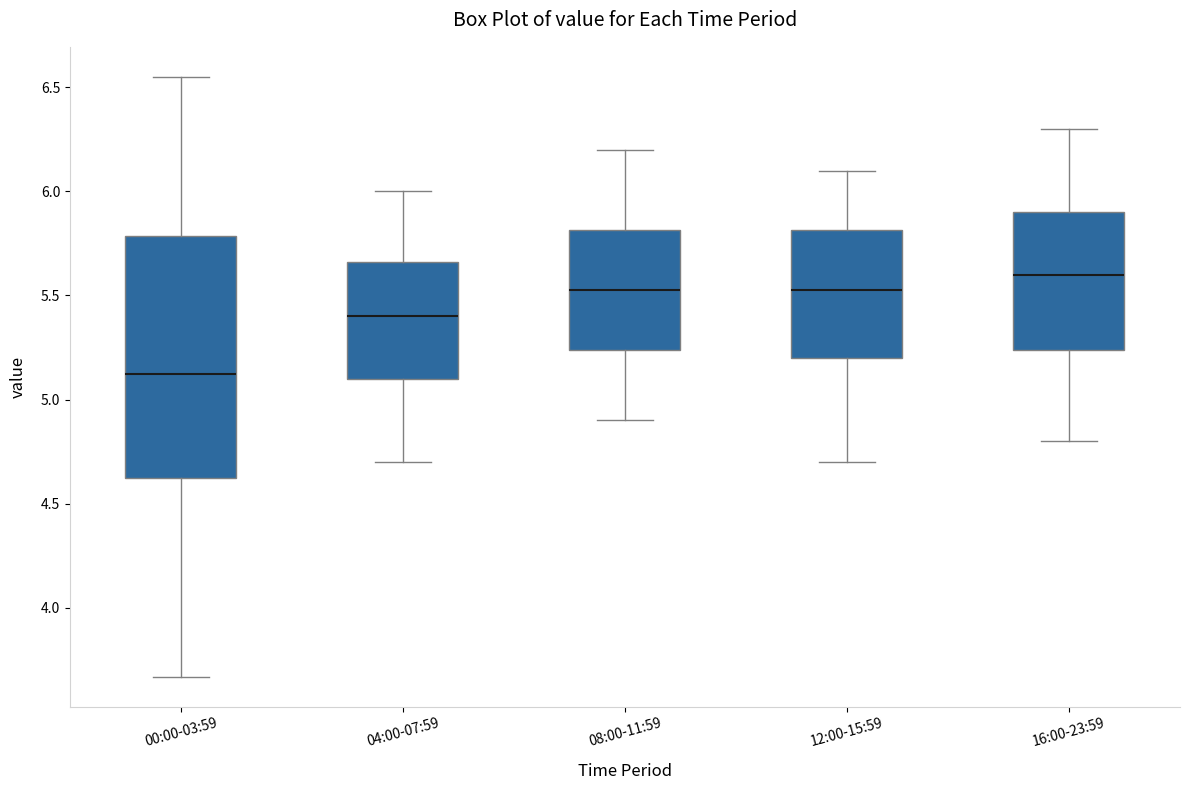

Which box has the lowest median line?

00:00-03:59